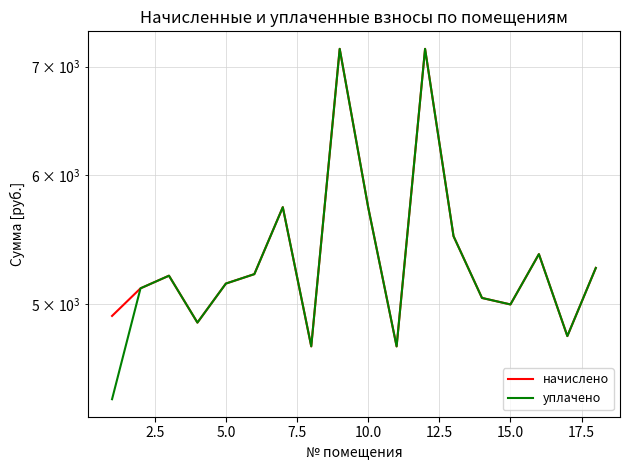

Reading left to right, extract all data points from this chart.

начислено: 4919.0	5114.9	5207.0	4873.0	5149.4	5218.6	5737.0	4711.7	7177.0	5737.0	4711.7	7176.9	5506.6	5045.8	4999.6	5368.3	4780.8	5264.7
уплачено: 4372.5	5114.9	5207.0	4873.0	5149.4	5218.6	5737.0	4712.2	7177.0	5737.0	4711.7	7176.9	5506.6	5045.8	4999.6	5368.3	4780.8	5264.8